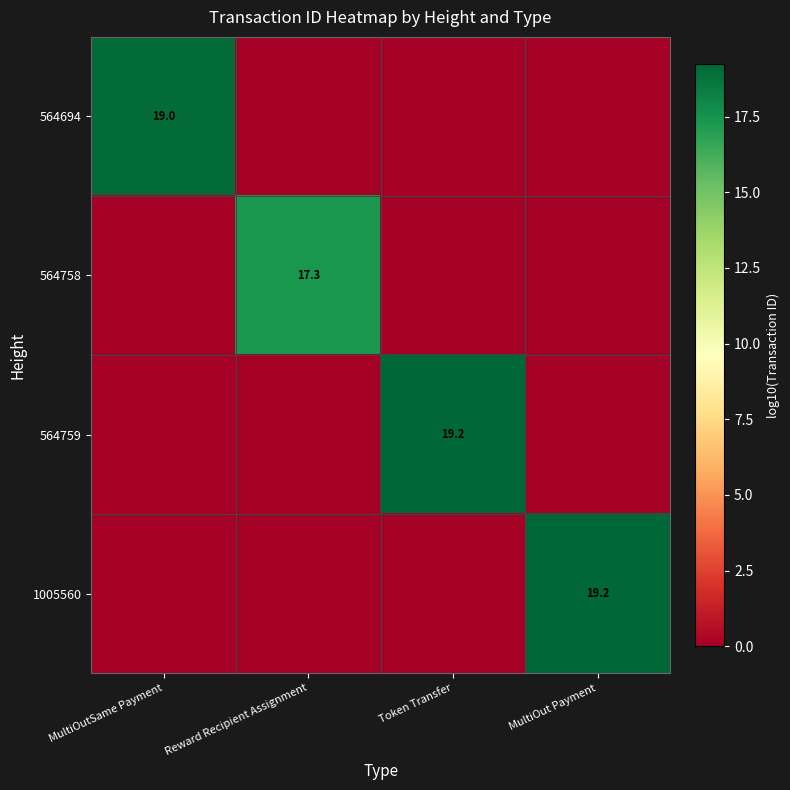

The value of 564758 at Reward Recipient Assignment is 27.9. True or false?

False